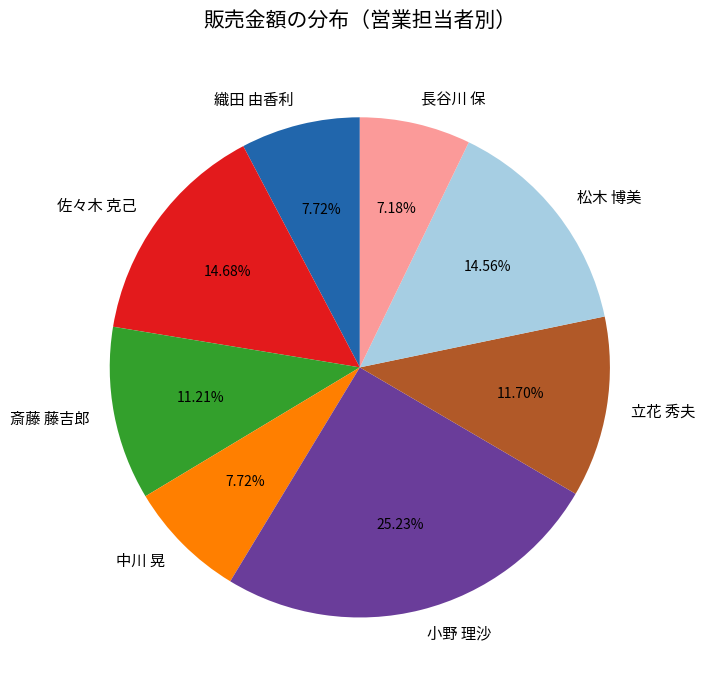

To the nearest percent, what is the average slice percentage?

12%